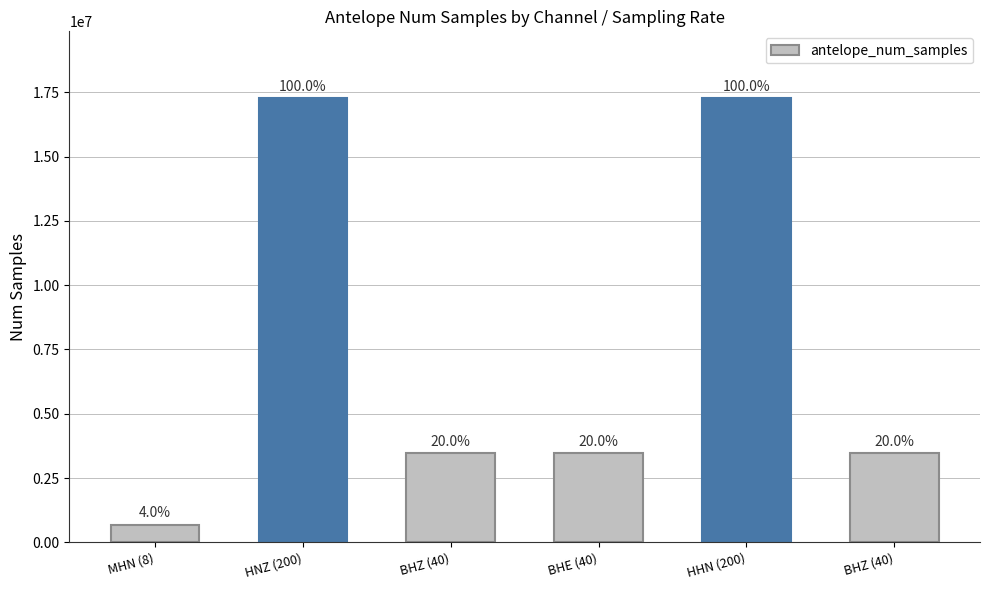

Are the bars grouped side by side (vs. stacked)?

No